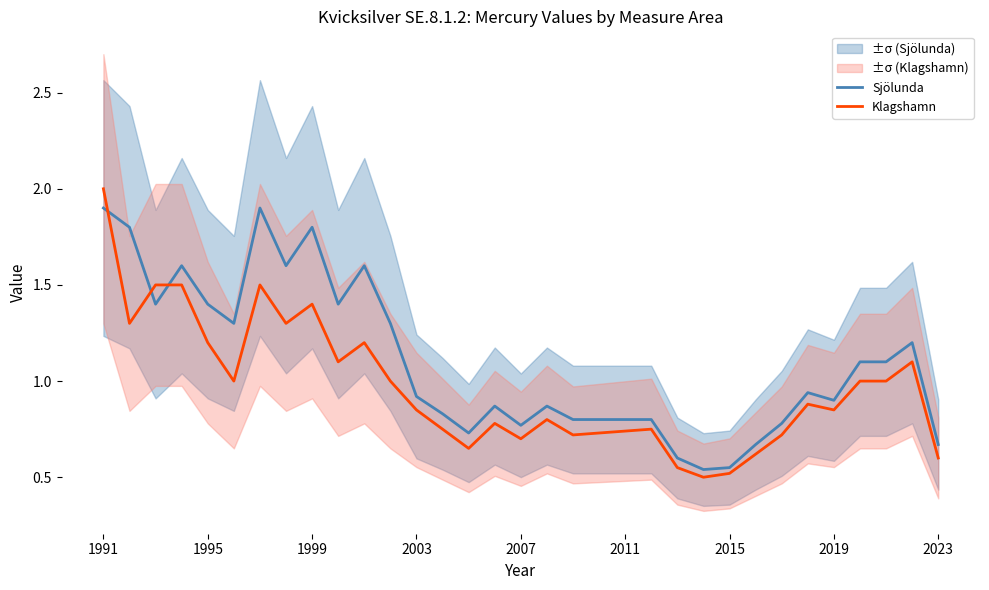

At how many categories does at least one series exceed 1?

15